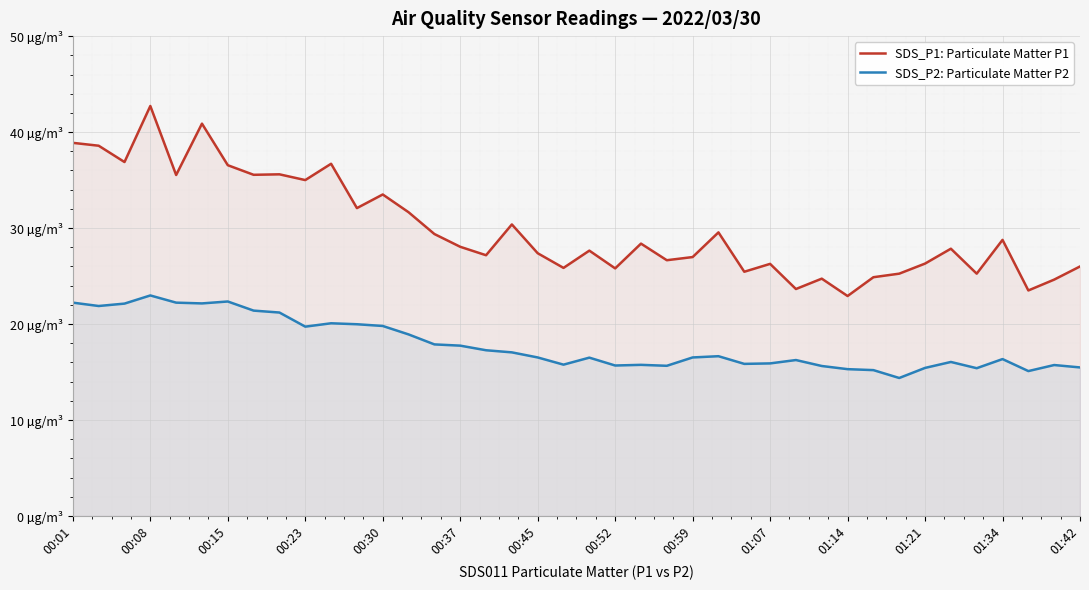

What is the difference between the SDS_P2: Particulate Matter P2 values at 19 and 37?

0.7